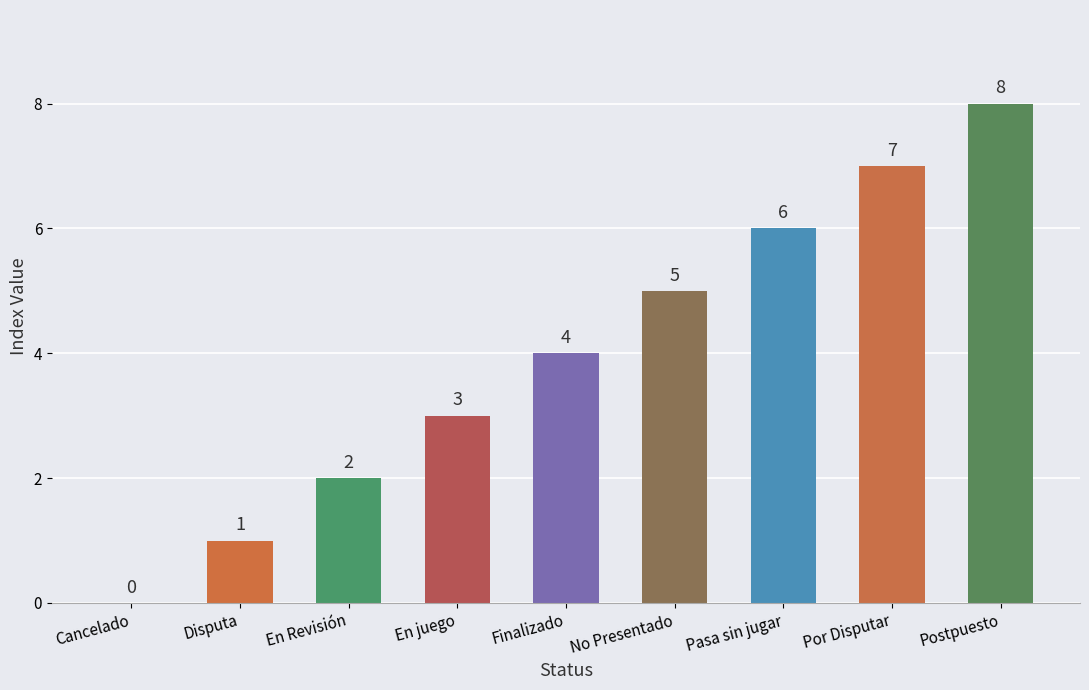

Which label corresponds to the largest value in the chart?

Postpuesto